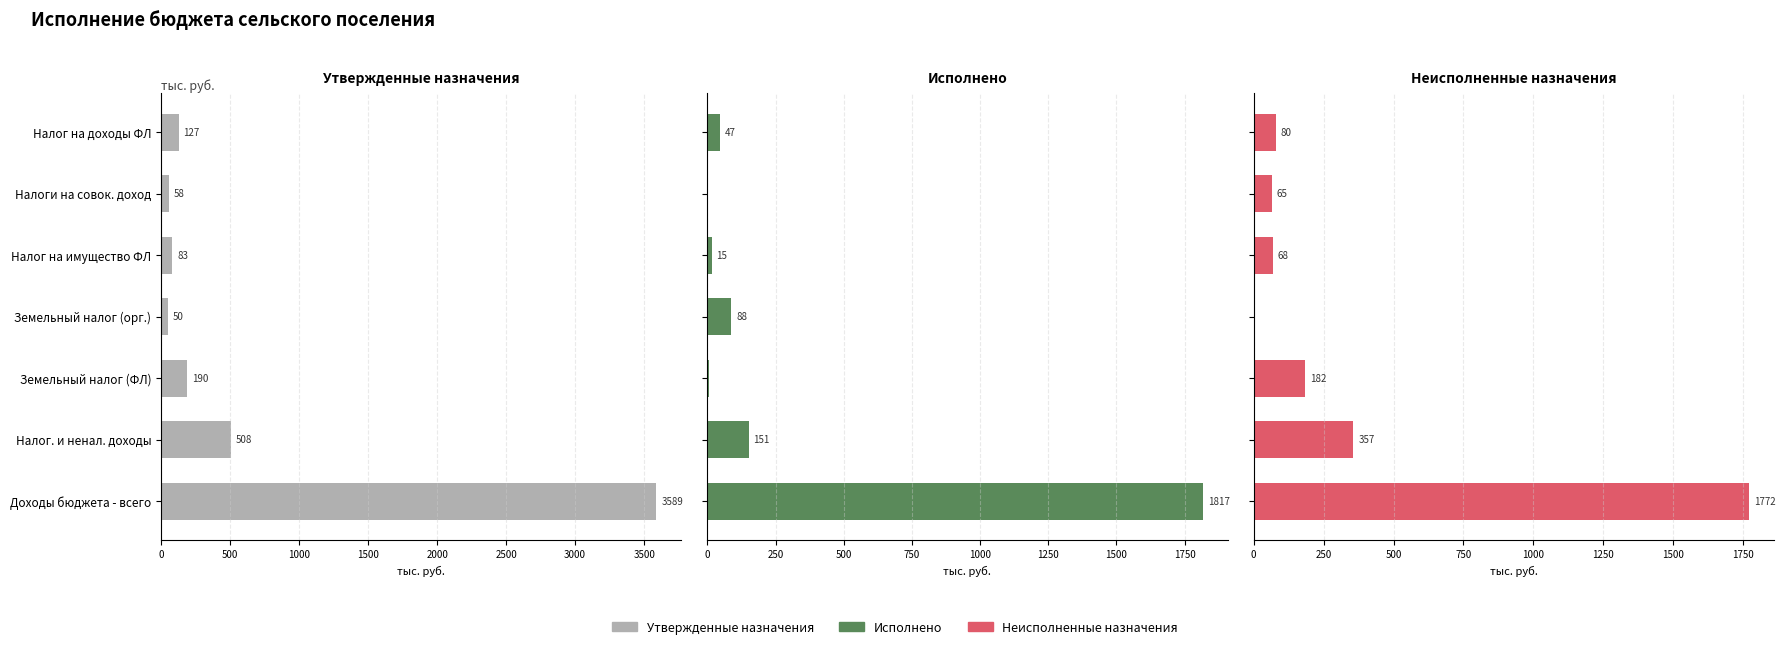

Between Налог на доходы ФЛ and Налоги на совок. доход, which series saw the biggest shift?

Утвержденные назначения